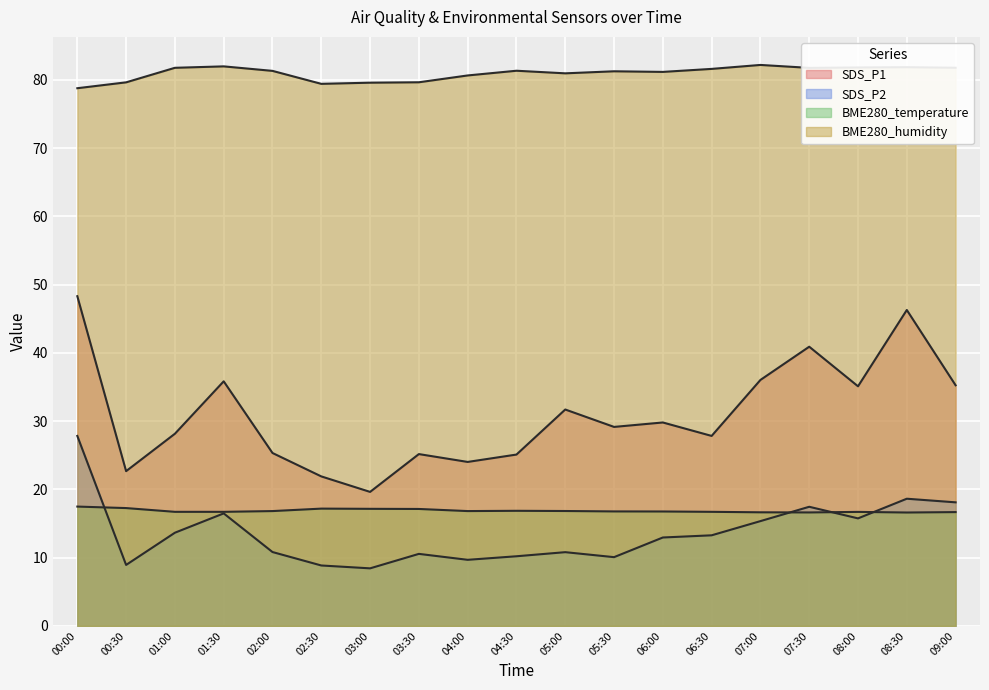

Reading left to right, extract all data points from this chart.

SDS_P1: 00:00=48.3	00:30=22.7	01:00=28.1	01:30=35.8	02:00=25.3	02:30=21.9	03:00=19.6	03:30=25.2	04:00=24.0	04:30=25.1	05:00=31.7	05:30=29.1	06:00=29.8	06:30=27.8	07:00=36.0	07:30=40.9	08:00=35.1	08:30=46.3	09:00=35.2
SDS_P2: 00:00=27.8	00:30=8.9	01:00=13.7	01:30=16.5	02:00=10.8	02:30=8.8	03:00=8.4	03:30=10.6	04:00=9.7	04:30=10.2	05:00=10.8	05:30=10.1	06:00=12.9	06:30=13.3	07:00=15.3	07:30=17.4	08:00=15.8	08:30=18.6	09:00=18.1
BME280_temperature: 00:00=17.5	00:30=17.3	01:00=16.7	01:30=16.7	02:00=16.8	02:30=17.2	03:00=17.1	03:30=17.1	04:00=16.8	04:30=16.9	05:00=16.8	05:30=16.8	06:00=16.8	06:30=16.7	07:00=16.6	07:30=16.6	08:00=16.7	08:30=16.6	09:00=16.7
BME280_humidity: 00:00=78.8	00:30=79.6	01:00=81.8	01:30=82.0	02:00=81.3	02:30=79.4	03:00=79.6	03:30=79.6	04:00=80.6	04:30=81.3	05:00=81.0	05:30=81.2	06:00=81.2	06:30=81.6	07:00=82.2	07:30=81.8	08:00=81.8	08:30=81.8	09:00=81.8